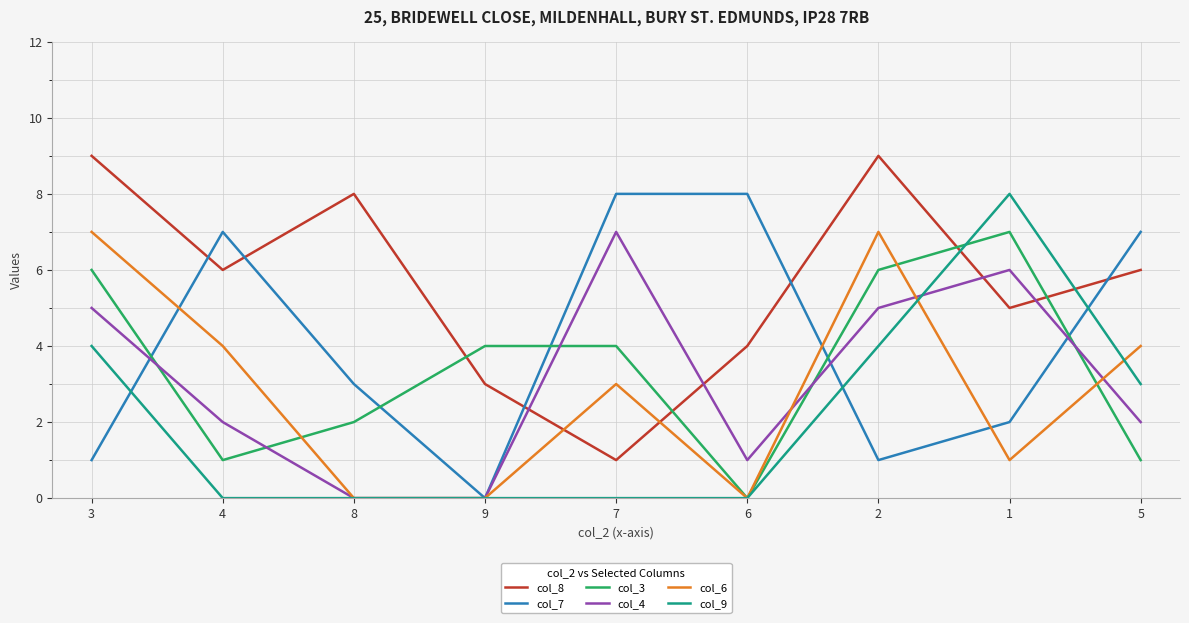

The col_6 series shows -2 at 6. True or false?

False